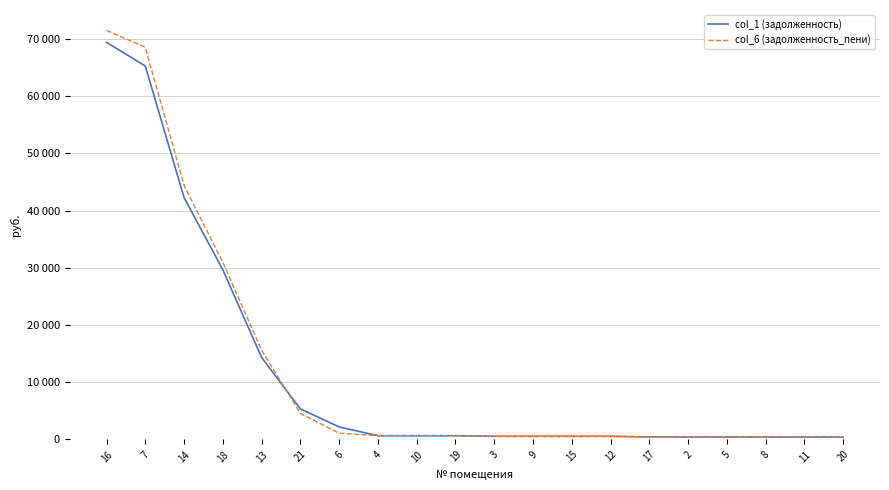

The value of col_6 (задолженность_пени) at 20 is 168.9. True or false?

False